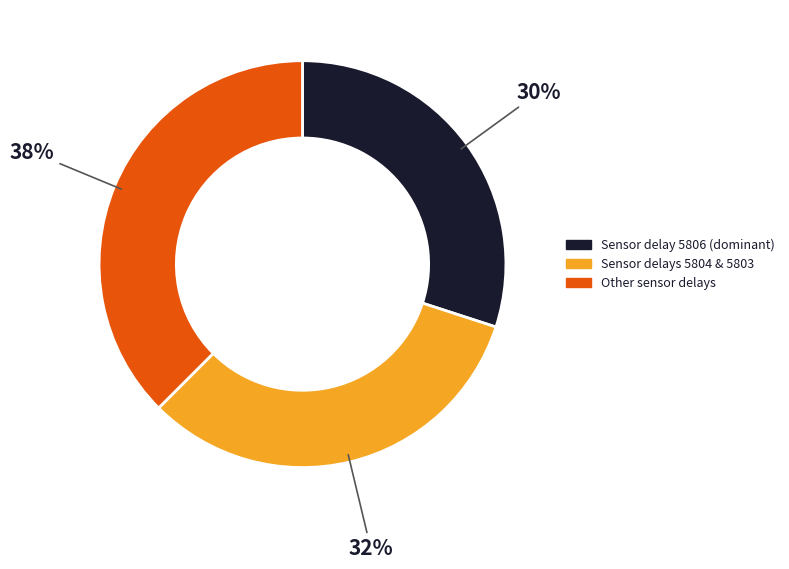

Is there a majority slice in this chart?

No